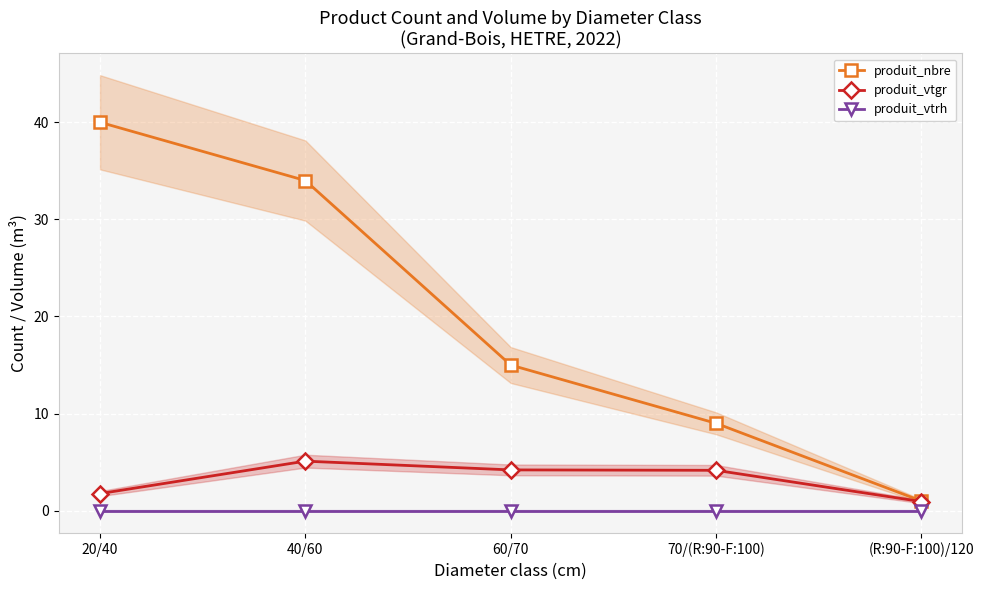

What is the label of the 3rd point from the left?

60/70